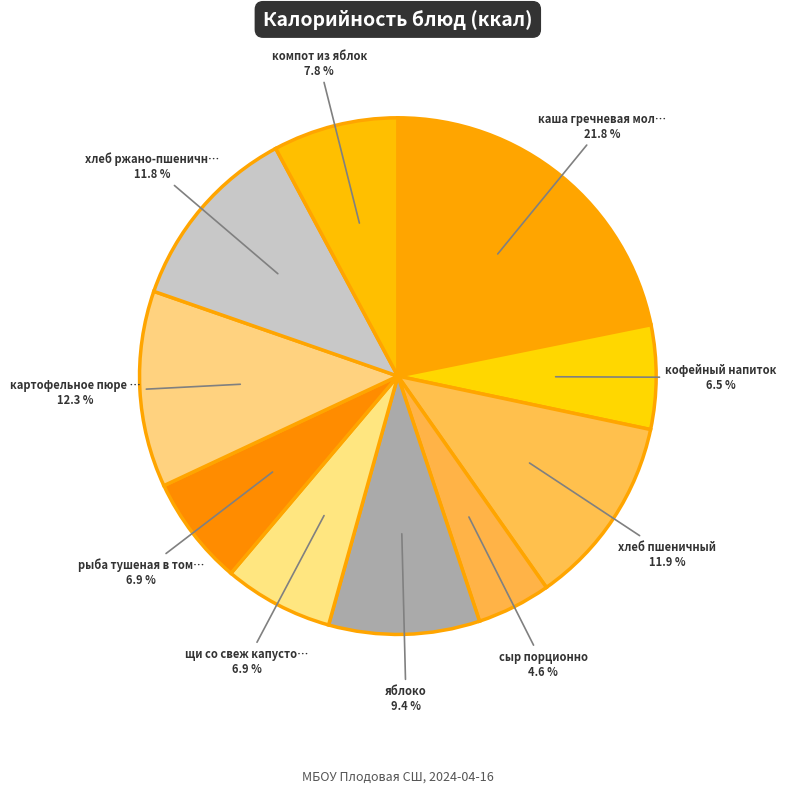

How many segments does this pie chart have?

10